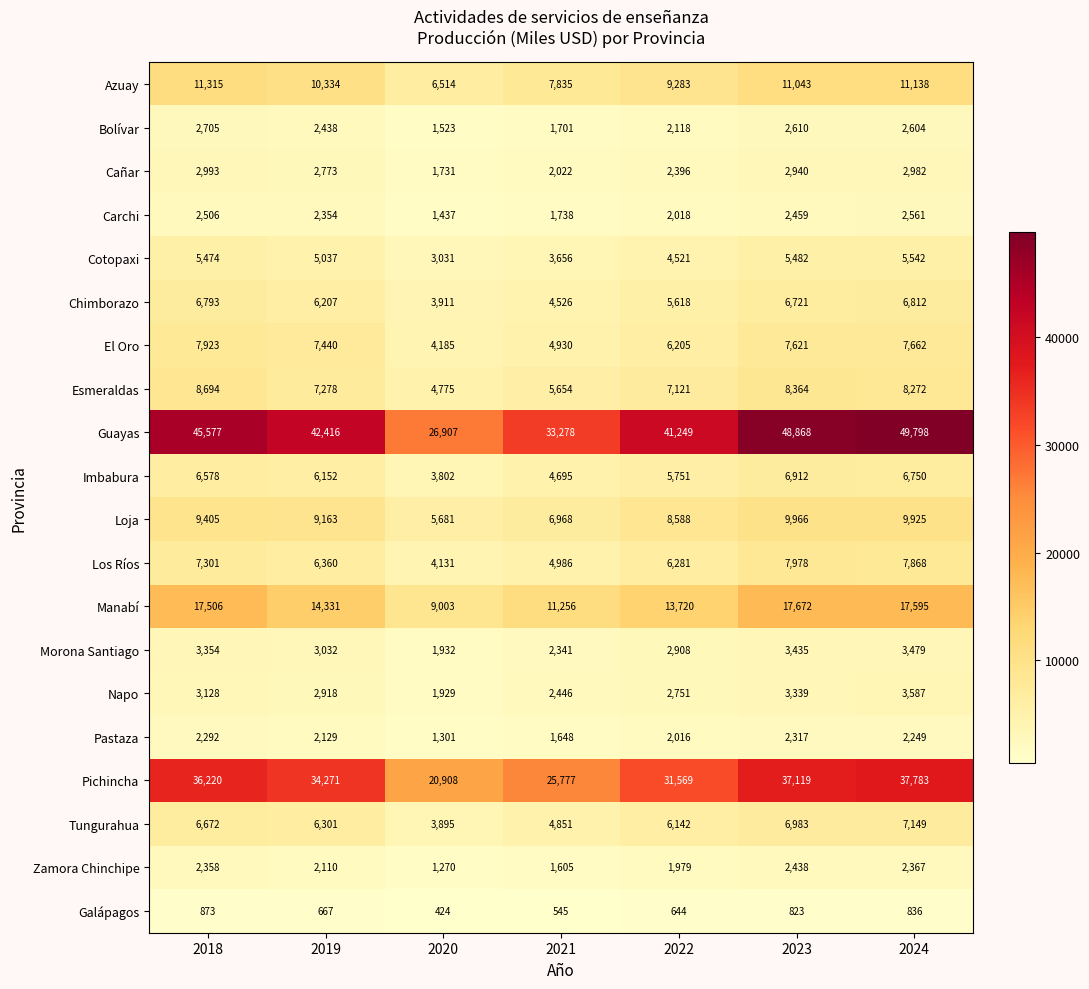

List the series in order of their peak value, highest first.

Guayas, Pichincha, Manabí, Azuay, Loja, Esmeraldas, Los Ríos, El Oro, Tungurahua, Imbabura, Chimborazo, Cotopaxi, Napo, Morona Santiago, Cañar, Bolívar, Carchi, Zamora Chinchipe, Pastaza, Galápagos